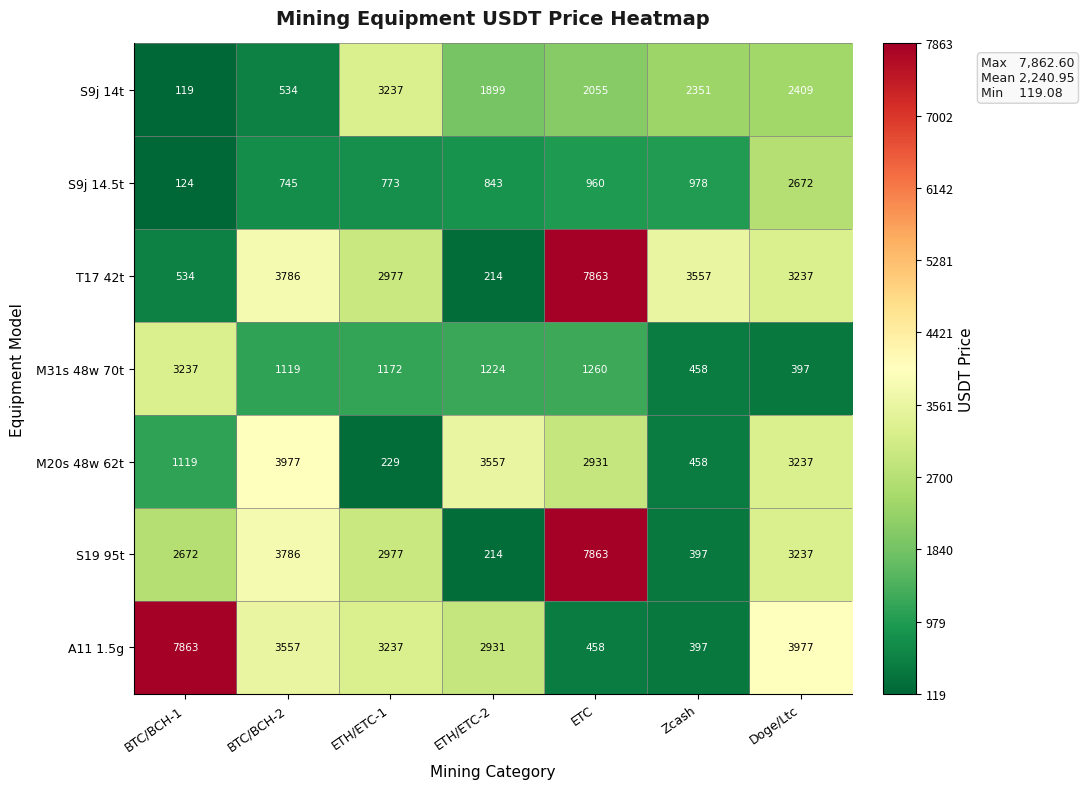

Which series has the largest total across all categories?

A11 1.5g